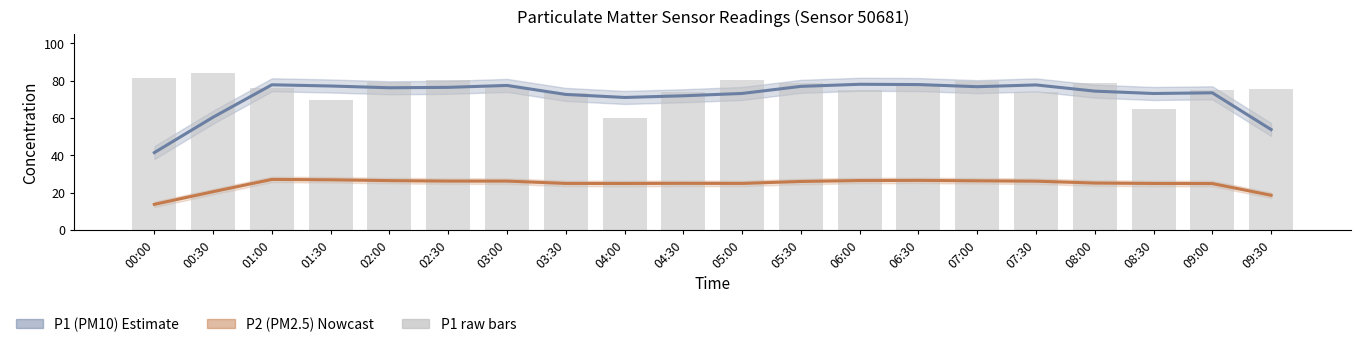

Which series has the widest spread of values?

P1 (PM10)